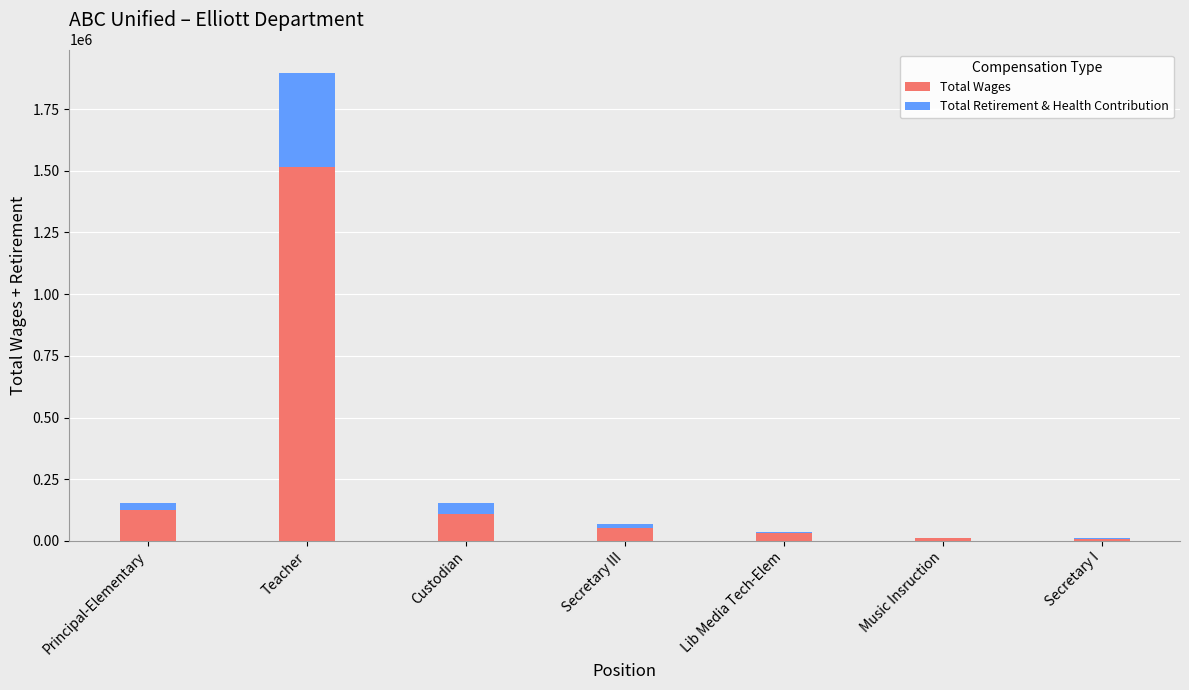

What is the highest value of the Total Wages series?

1513732